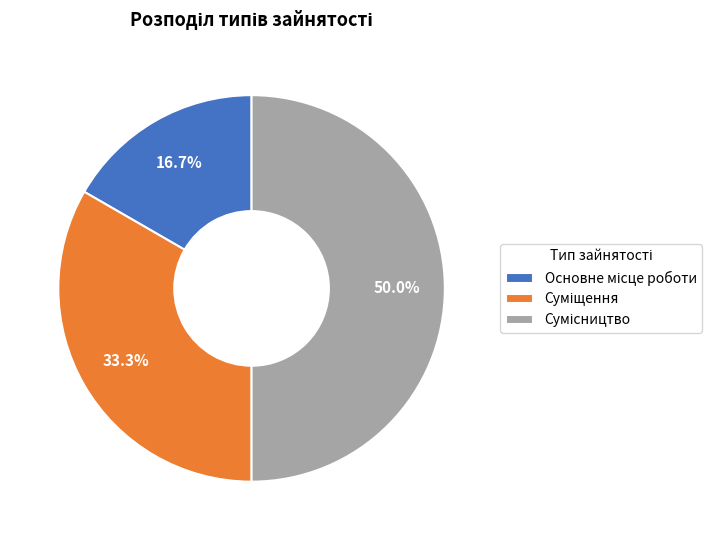

How many slices are in this pie chart?

3